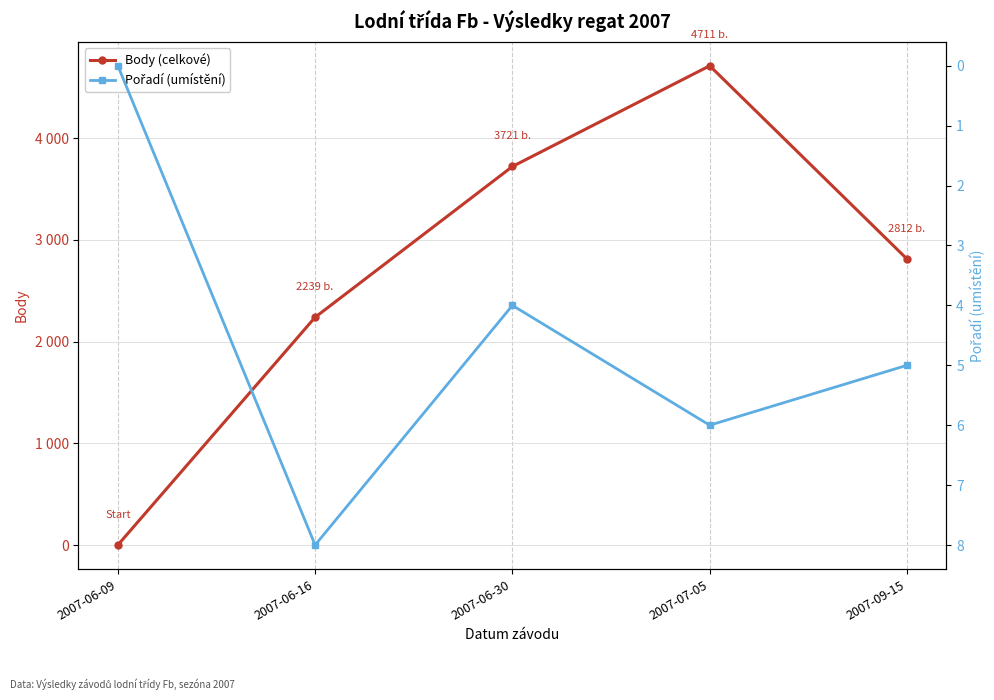

What is the sum of all Body (celkové) values?

13483